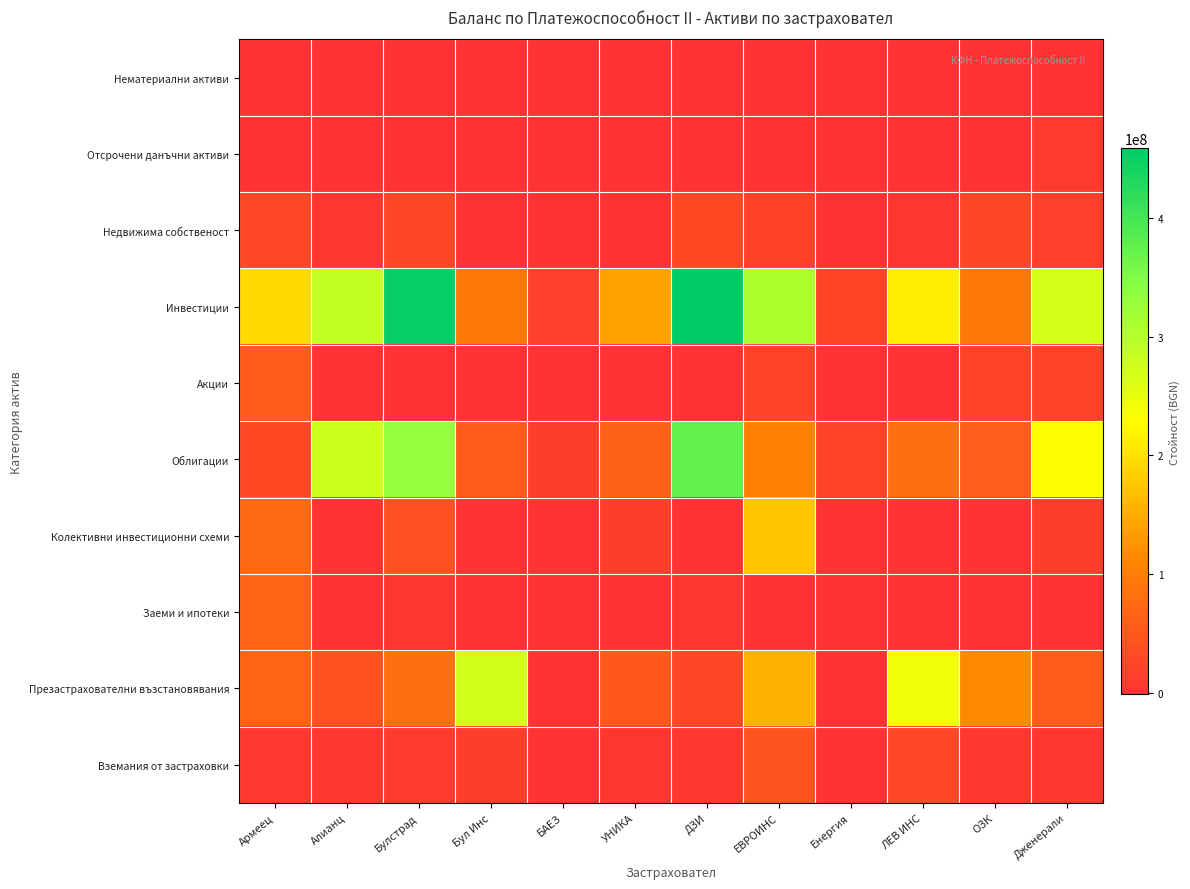

At how many categories does at least one series exceed 172567748?

8